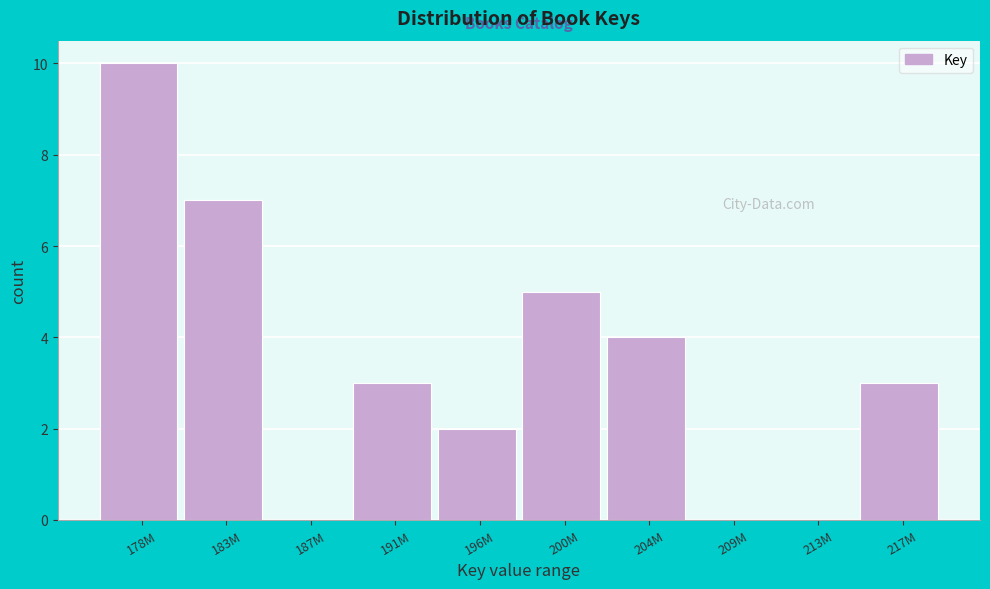

Reading left to right, list all the values displayed in this chart.

178M=10	183M=7	187M=0	191M=3	196M=2	200M=5	204M=4	209M=0	213M=0	217M=3